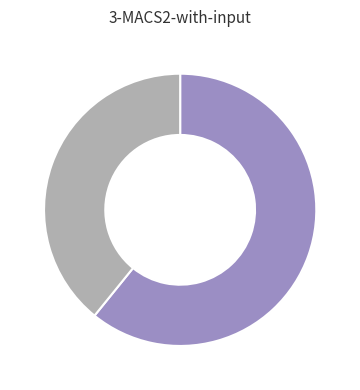

Is there any slice that represents more than half of the pie?

Yes